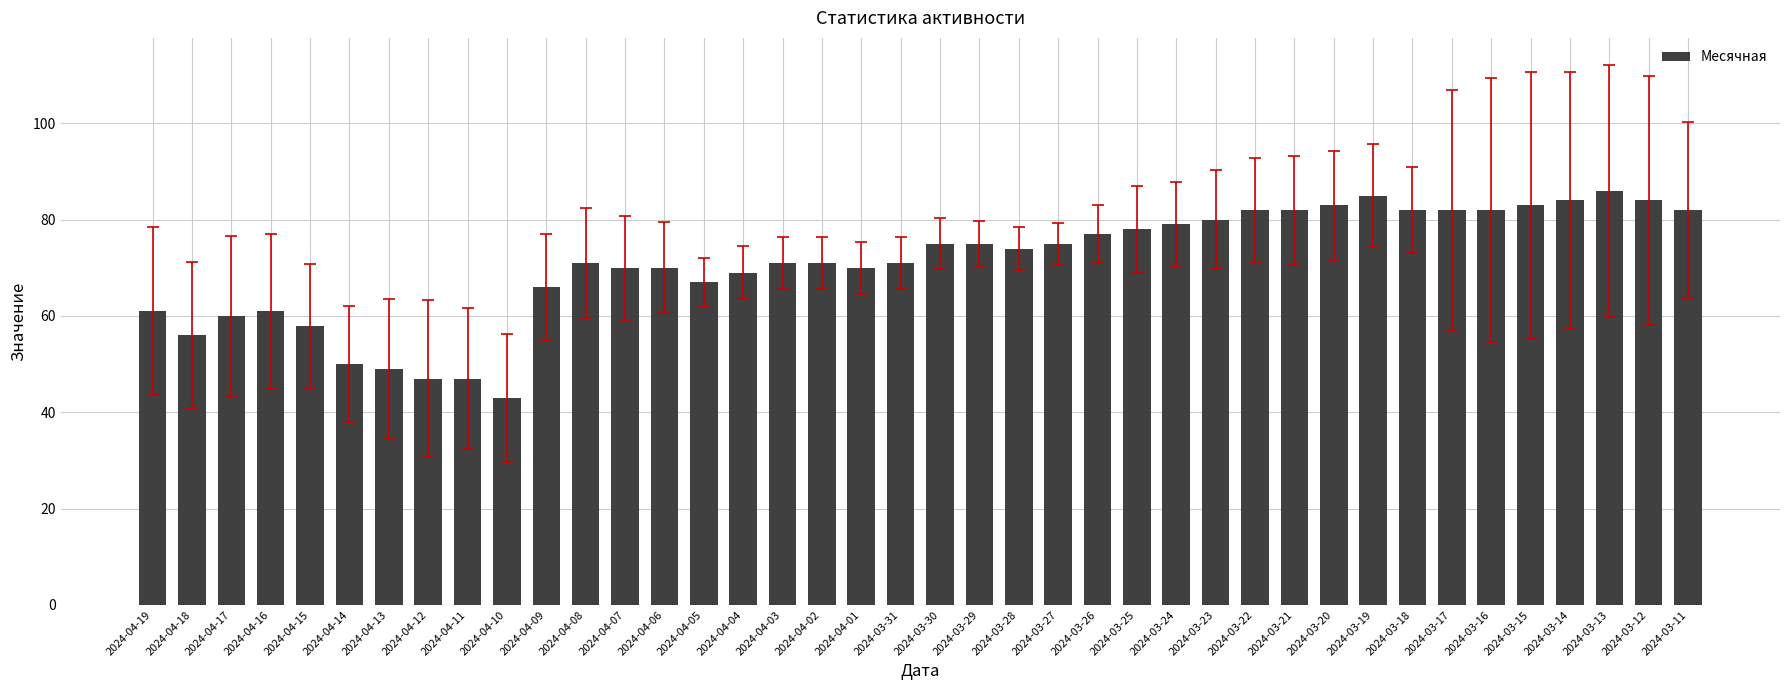

Reading right to left, list all the values displayed in this chart.

2024-03-11=82	2024-03-12=84	2024-03-13=86	2024-03-14=84	2024-03-15=83	2024-03-16=82	2024-03-17=82	2024-03-18=82	2024-03-19=85	2024-03-20=83	2024-03-21=82	2024-03-22=82	2024-03-23=80	2024-03-24=79	2024-03-25=78	2024-03-26=77	2024-03-27=75	2024-03-28=74	2024-03-29=75	2024-03-30=75	2024-03-31=71	2024-04-01=70	2024-04-02=71	2024-04-03=71	2024-04-04=69	2024-04-05=67	2024-04-06=70	2024-04-07=70	2024-04-08=71	2024-04-09=66	2024-04-10=43	2024-04-11=47	2024-04-12=47	2024-04-13=49	2024-04-14=50	2024-04-15=58	2024-04-16=61	2024-04-17=60	2024-04-18=56	2024-04-19=61